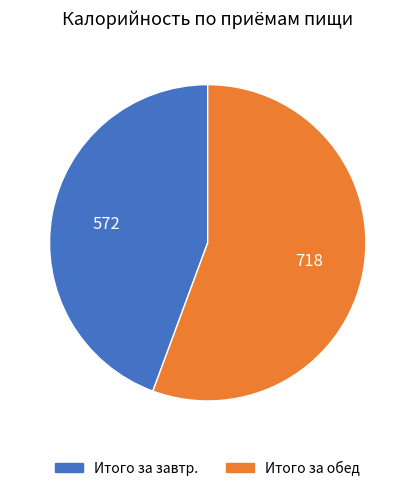

Approximately how many times larger is the value at Итого за завтр. compared to Итого за обед?

0.8